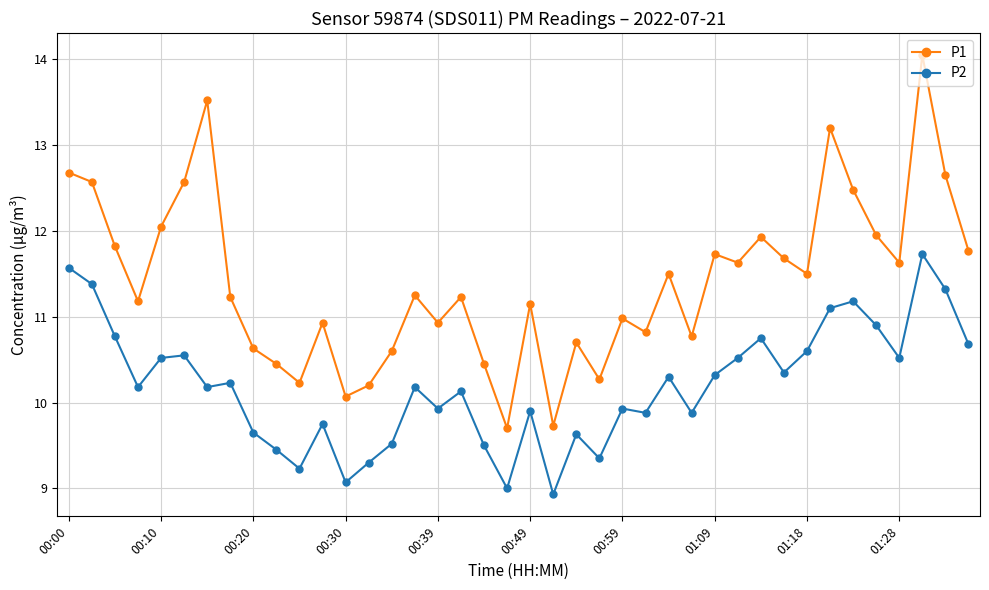

Which series has the largest total across all categories?

P1